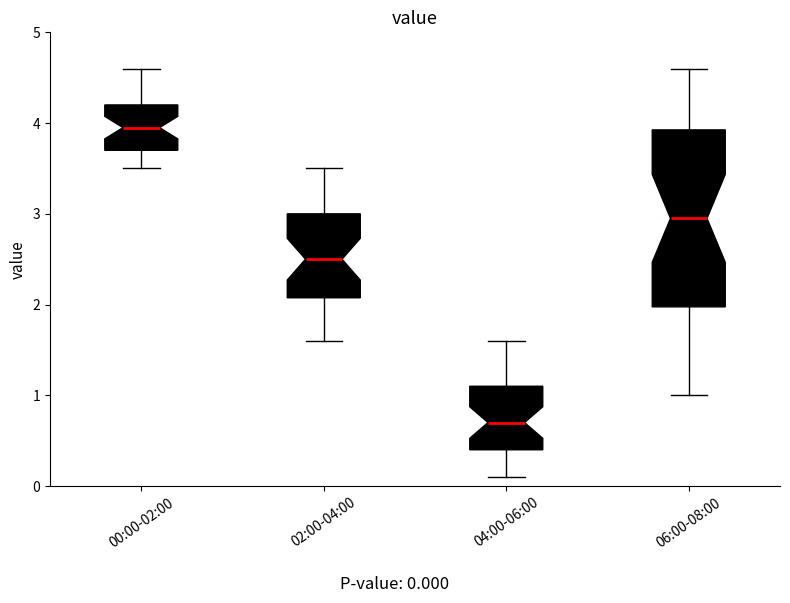

Reading left to right, transcribe this box plot: for each box, give where its median line is, the range the box spans, and where its two whiskers end, as read against the y-axis. The values are not printed on the chart, so give them approximately, as read against the axis.

00:00-02:00: median 4.0, box 3.7 to 4.2, whiskers 3.5 to 4.6
02:00-04:00: median 2.5, box 2.1 to 3.0, whiskers 1.6 to 3.5
04:00-06:00: median 0.7, box 0.4 to 1.1, whiskers 0.1 to 1.6
06:00-08:00: median 3.0, box 2.0 to 3.9, whiskers 1.0 to 4.6